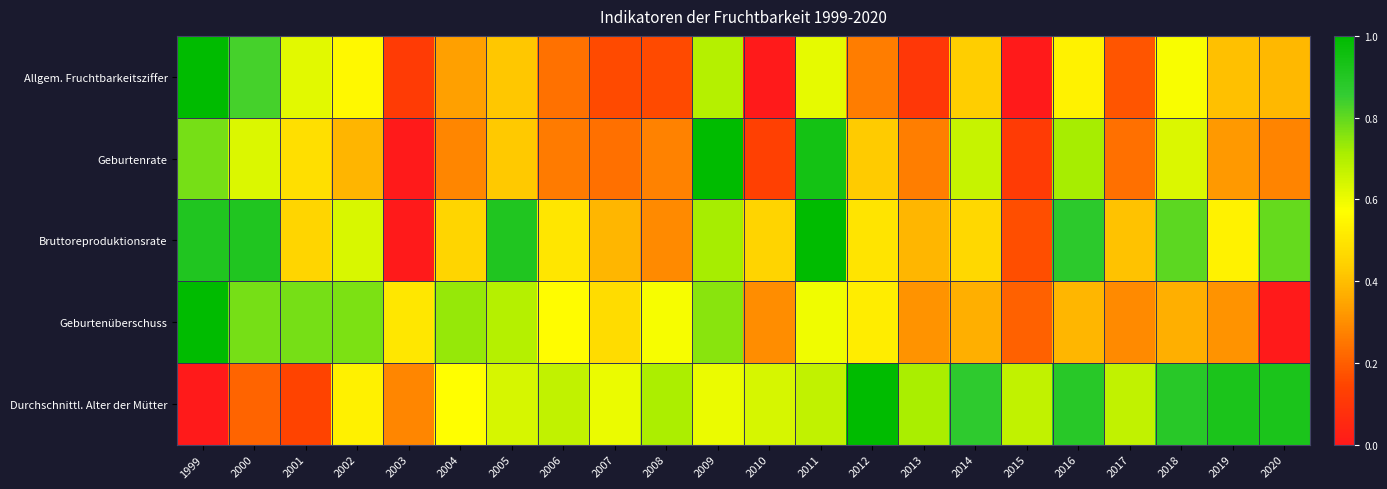

Between 2010 and 2012, which is larger?

2012